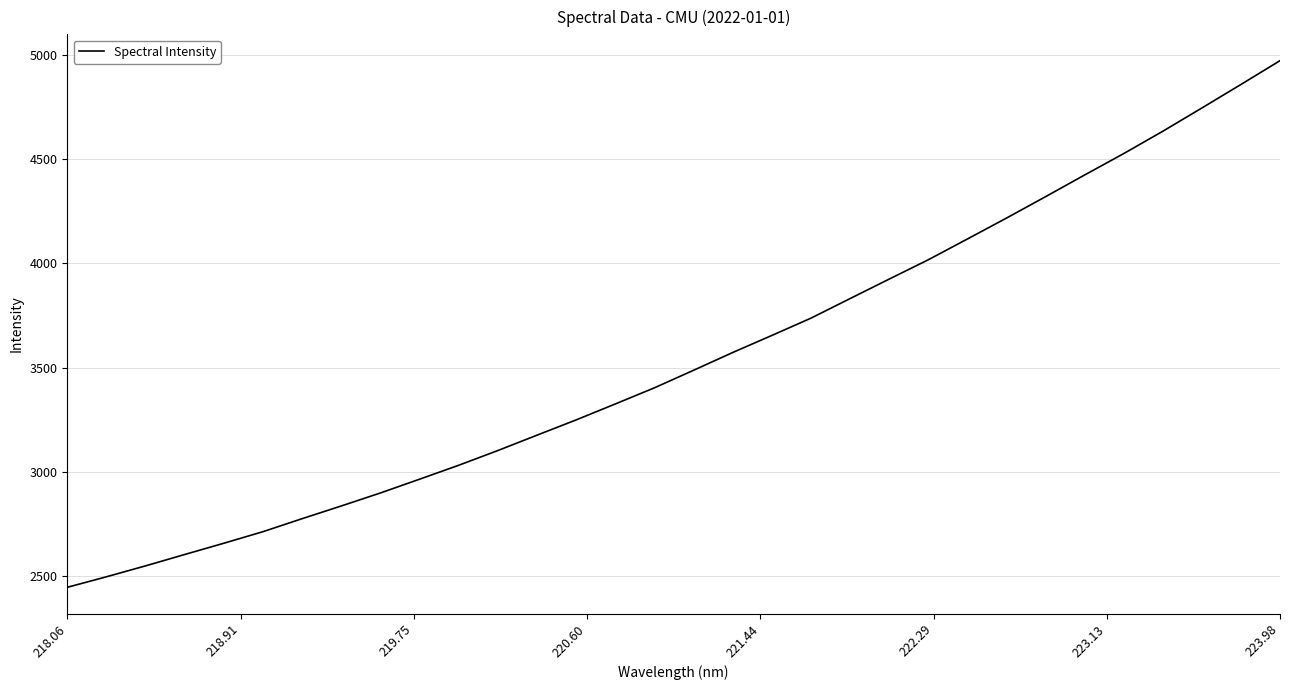

What is the maximum value shown in the chart?

4971.7